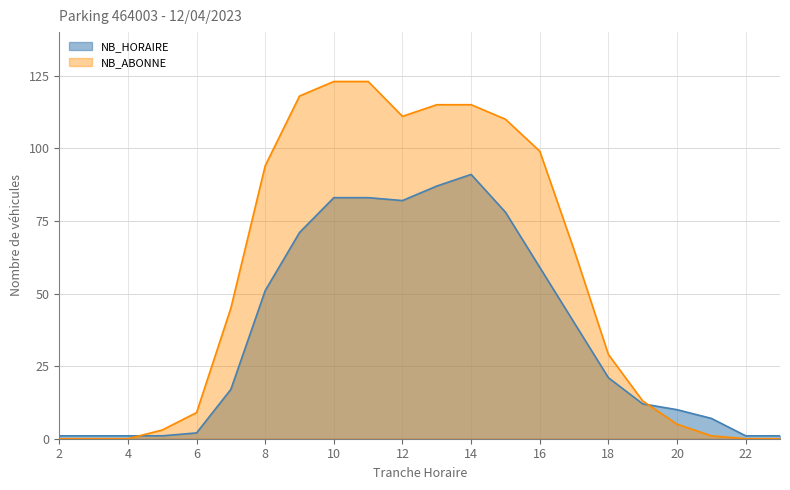

List the series in order of their peak value, lowest first.

NB_HORAIRE, NB_ABONNE